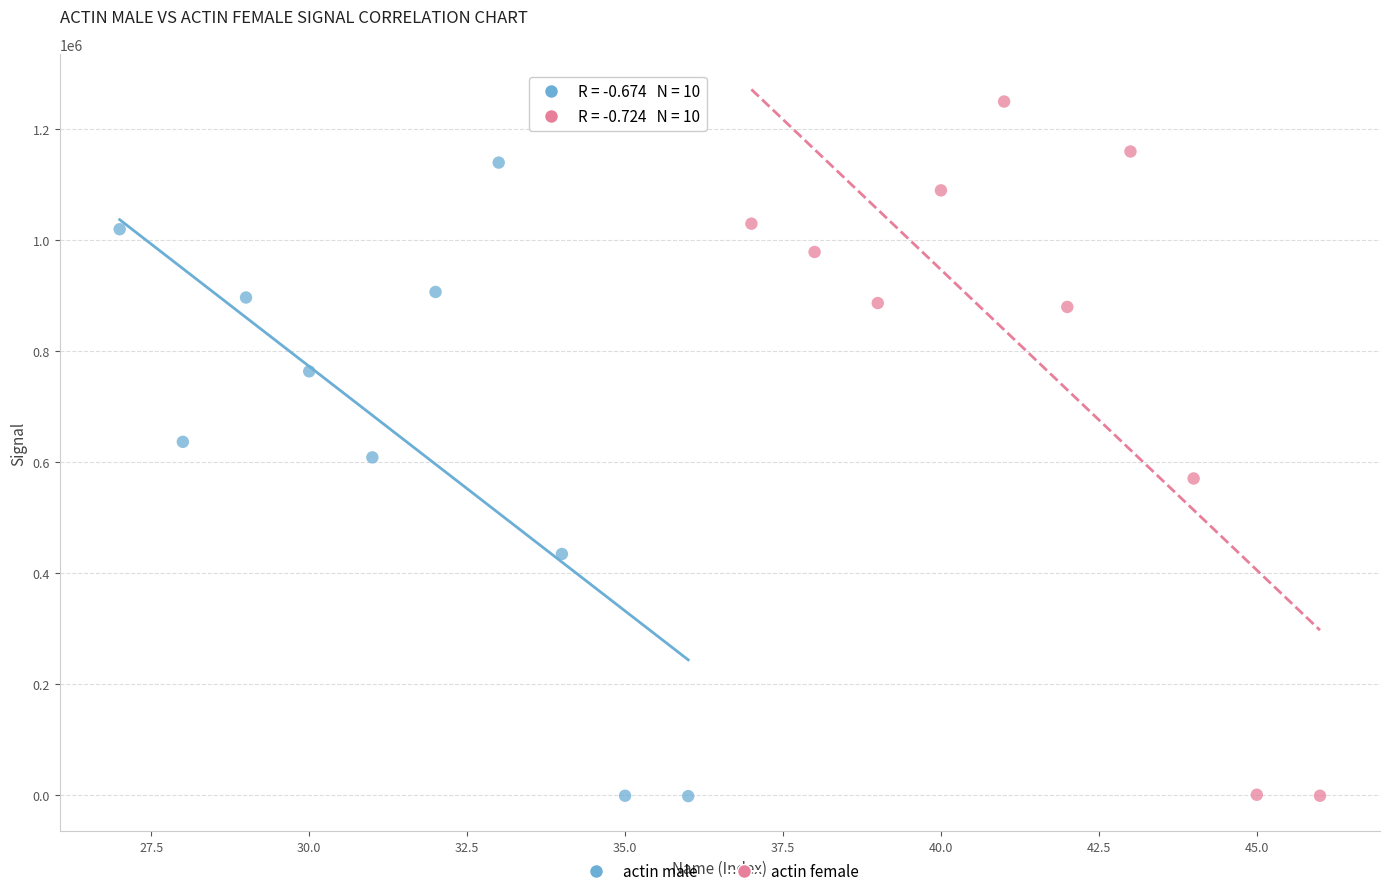

Which series has the largest Y range (max minus min)?

actin female